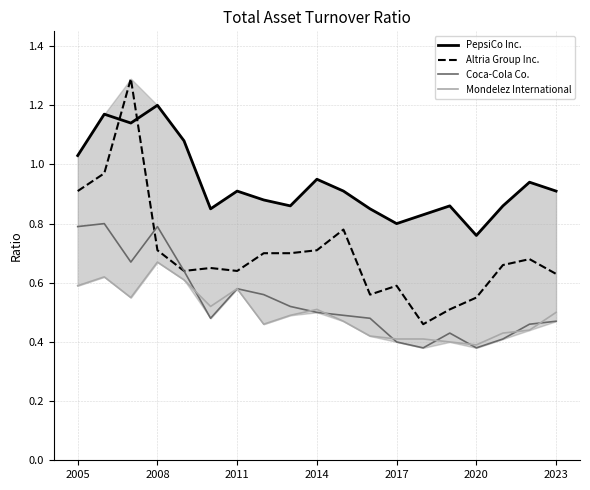

Where is PepsiCo Inc. nearest to the value 0?

2020